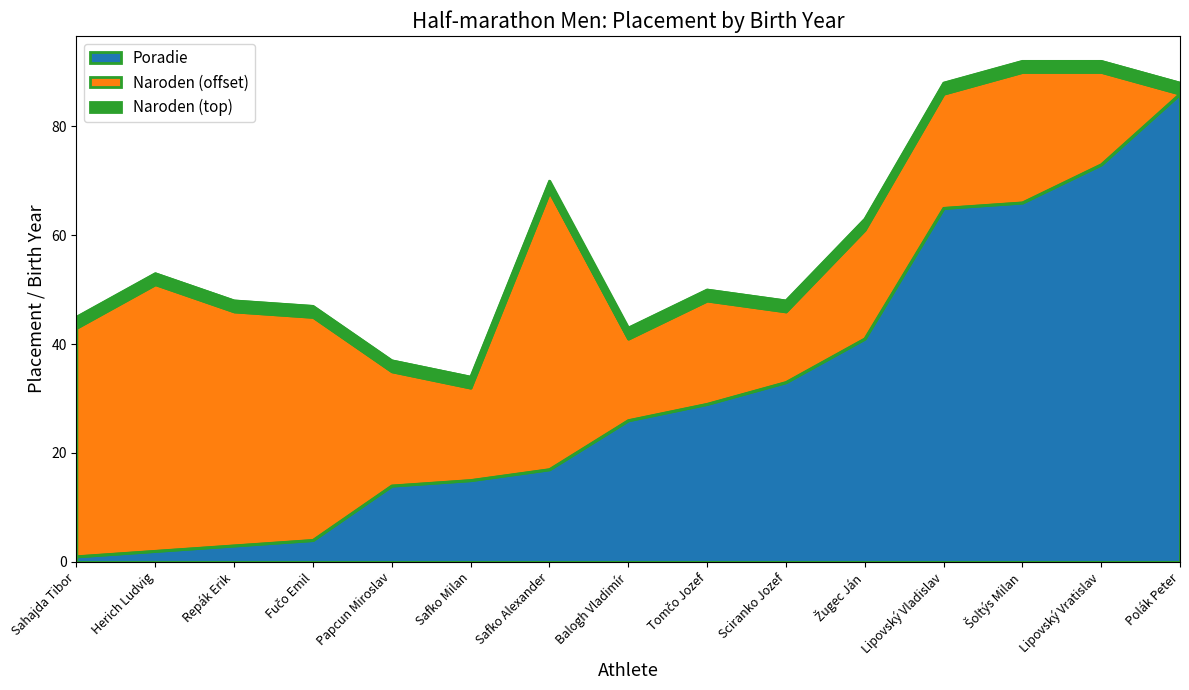

What is the difference between the second highest and second lowest values?

71